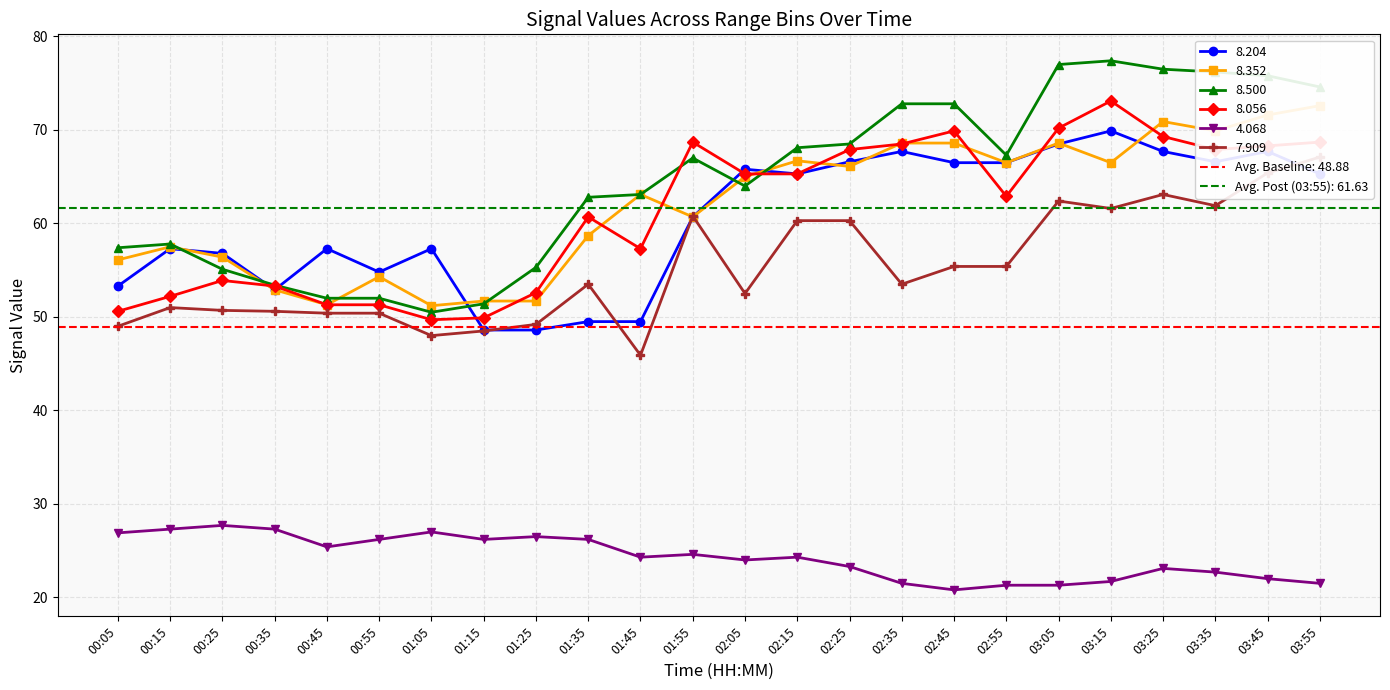

Where does the 8.204 series first go above 65?

02:05